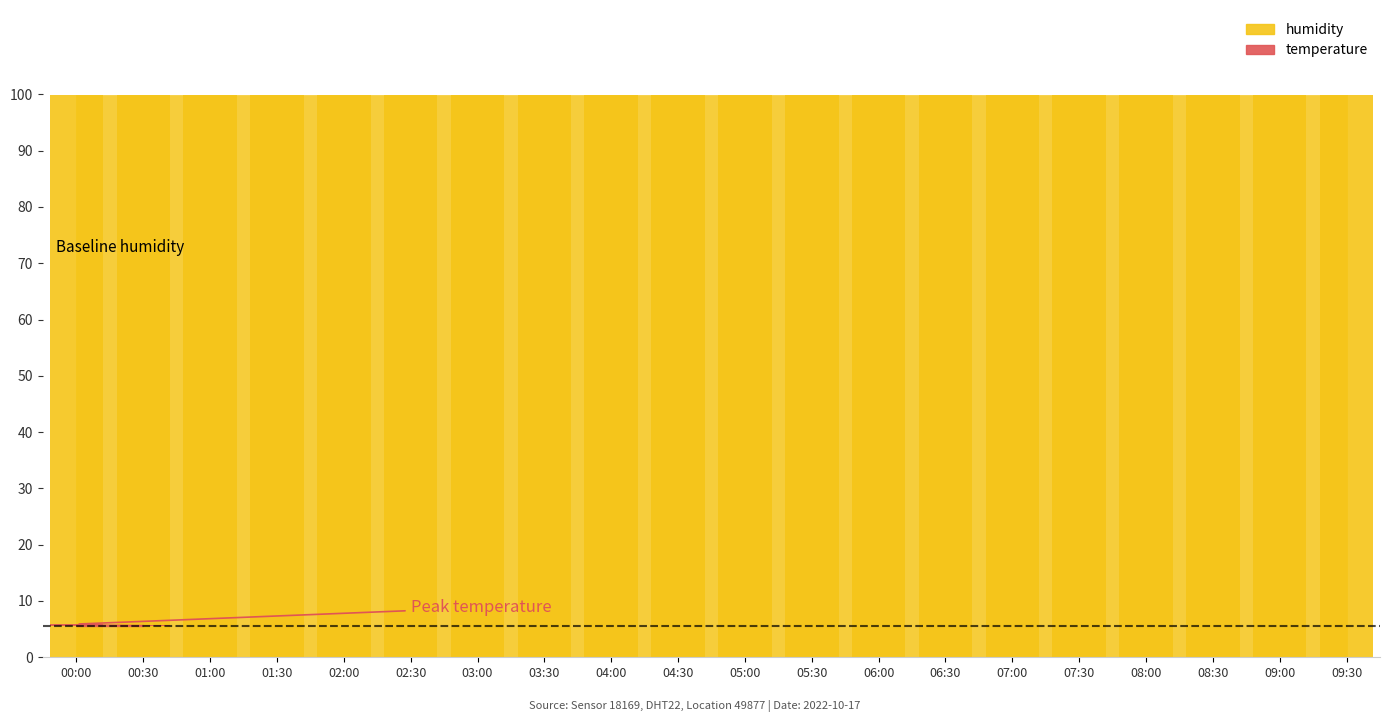

Reading left to right, extract all data points from this chart.

temperature: 00:00=5.9	00:30=5.8	01:00=5.3	01:30=5.0	02:00=5.0	02:30=5.0	03:00=5.0	03:30=5.0	04:00=5.0	04:30=5.0	05:00=5.0	05:30=5.0	06:00=5.0	06:30=5.0	07:00=5.0	07:30=5.0	08:00=5.0	08:30=5.0	09:00=5.1	09:30=5.2
humidity: 00:00=99.9	00:30=99.9	01:00=99.9	01:30=99.9	02:00=99.9	02:30=99.9	03:00=99.9	03:30=99.9	04:00=99.9	04:30=99.9	05:00=99.9	05:30=99.9	06:00=99.9	06:30=99.9	07:00=99.9	07:30=99.9	08:00=99.9	08:30=99.9	09:00=99.9	09:30=99.9